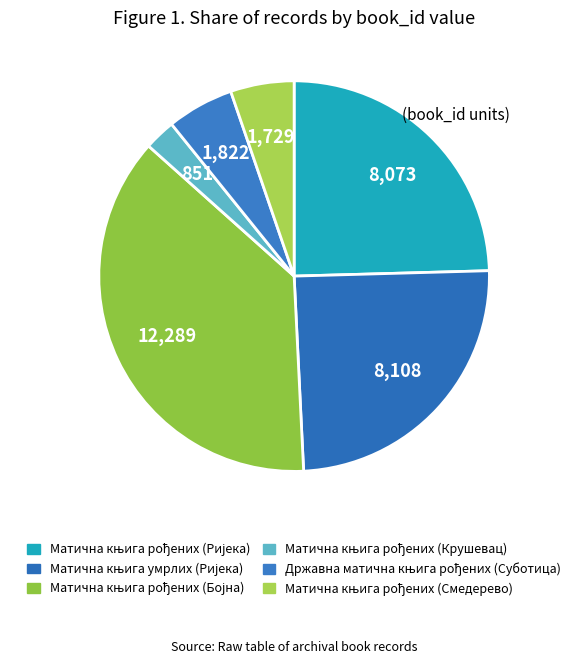

Is it true that Матична књига рођених (Крушевац) is 1% of the pie?

False